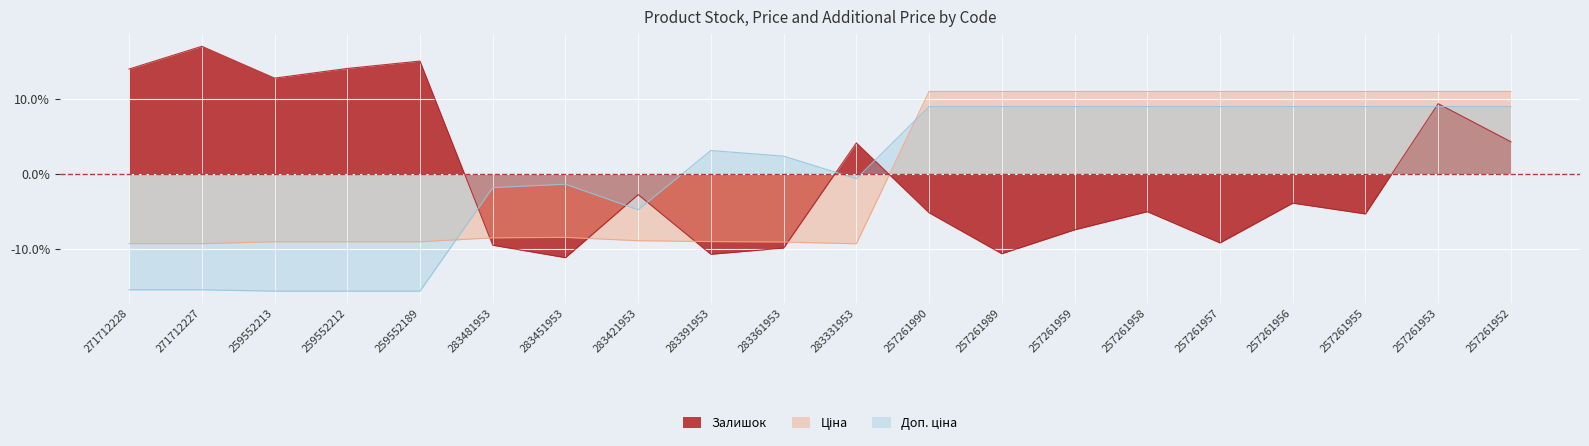

The Залишок series shows -3.5 at 283481953. True or false?

False